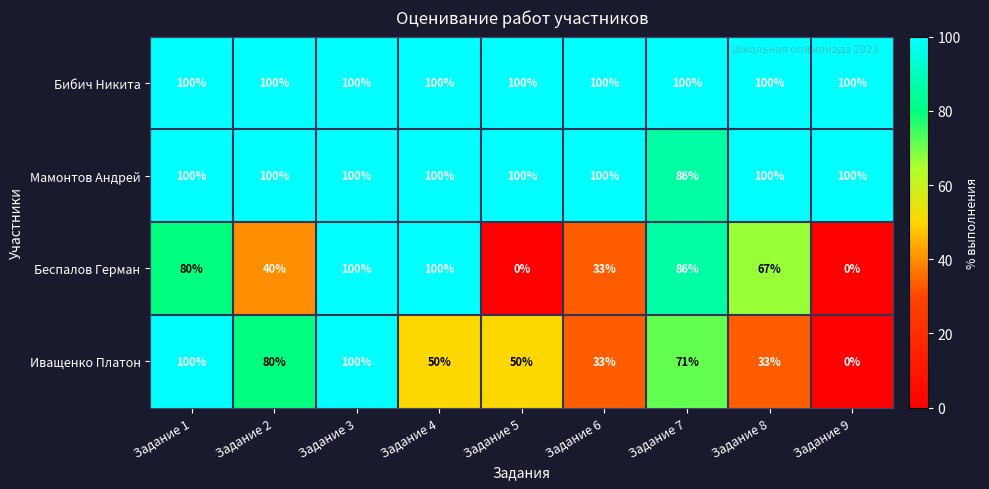

What is the spread (max minus min) of values at Задание 4?

50